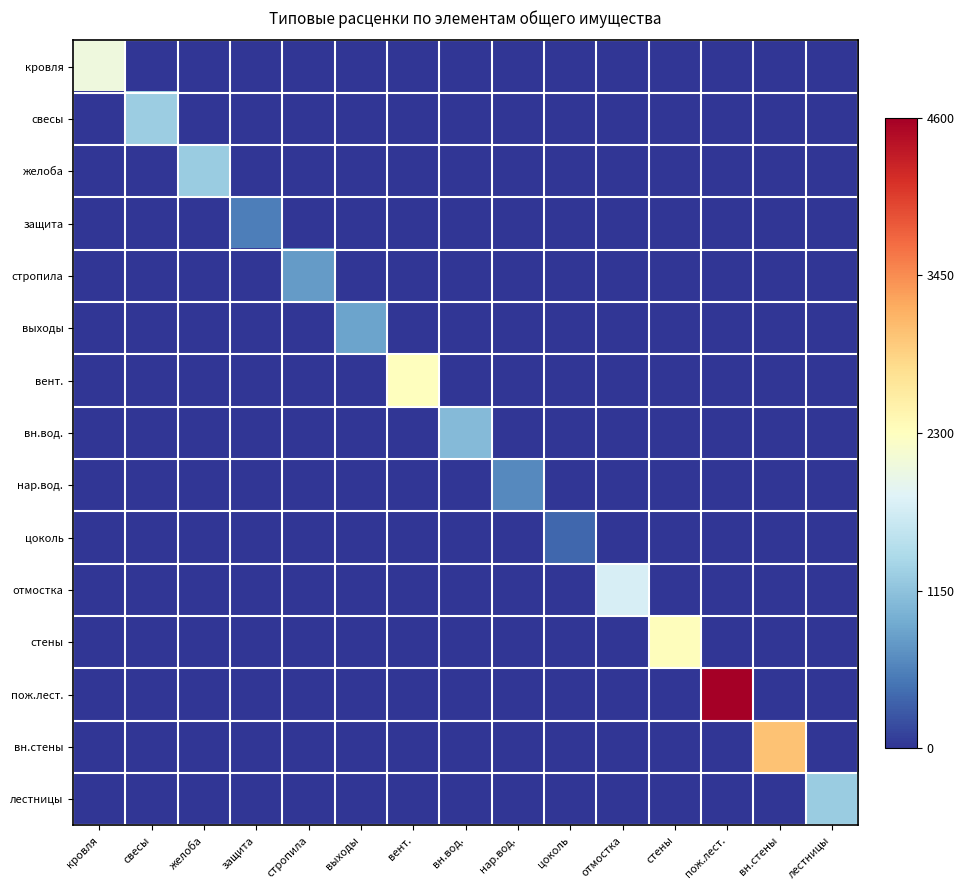

Reading right to left, transcribe all the data shown in this chart.

кровля: лестницы=0.0	вн.стены=0.0	пож.лест.=0.0	стены=0.0	отмостка=0.0	цоколь=0.0	нар.вод.=0.0	вн.вод.=0.0	вент.=0.0	выходы=0.0	стропила=0.0	защита=0.0	желоба=0.0	свесы=0.0	кровля=0.4
свесы: лестницы=0.0	вн.стены=0.0	пож.лест.=0.0	стены=0.0	отмостка=0.0	цоколь=0.0	нар.вод.=0.0	вн.вод.=0.0	вент.=0.0	выходы=0.0	стропила=0.0	защита=0.0	желоба=0.0	свесы=0.3	кровля=0.0
желоба: лестницы=0.0	вн.стены=0.0	пож.лест.=0.0	стены=0.0	отмостка=0.0	цоколь=0.0	нар.вод.=0.0	вн.вод.=0.0	вент.=0.0	выходы=0.0	стропила=0.0	защита=0.0	желоба=0.3	свесы=0.0	кровля=0.0
защита: лестницы=0.0	вн.стены=0.0	пож.лест.=0.0	стены=0.0	отмостка=0.0	цоколь=0.0	нар.вод.=0.0	вн.вод.=0.0	вент.=0.0	выходы=0.0	стропила=0.0	защита=0.1	желоба=0.0	свесы=0.0	кровля=0.0
стропила: лестницы=0.0	вн.стены=0.0	пож.лест.=0.0	стены=0.0	отмостка=0.0	цоколь=0.0	нар.вод.=0.0	вн.вод.=0.0	вент.=0.0	выходы=0.0	стропила=0.2	защита=0.0	желоба=0.0	свесы=0.0	кровля=0.0
выходы: лестницы=0.0	вн.стены=0.0	пож.лест.=0.0	стены=0.0	отмостка=0.0	цоколь=0.0	нар.вод.=0.0	вн.вод.=0.0	вент.=0.0	выходы=0.2	стропила=0.0	защита=0.0	желоба=0.0	свесы=0.0	кровля=0.0
вент.: лестницы=0.0	вн.стены=0.0	пож.лест.=0.0	стены=0.0	отмостка=0.0	цоколь=0.0	нар.вод.=0.0	вн.вод.=0.0	вент.=0.5	выходы=0.0	стропила=0.0	защита=0.0	желоба=0.0	свесы=0.0	кровля=0.0
вн.вод.: лестницы=0.0	вн.стены=0.0	пож.лест.=0.0	стены=0.0	отмостка=0.0	цоколь=0.0	нар.вод.=0.0	вн.вод.=0.2	вент.=0.0	выходы=0.0	стропила=0.0	защита=0.0	желоба=0.0	свесы=0.0	кровля=0.0
нар.вод.: лестницы=0.0	вн.стены=0.0	пож.лест.=0.0	стены=0.0	отмостка=0.0	цоколь=0.0	нар.вод.=0.1	вн.вод.=0.0	вент.=0.0	выходы=0.0	стропила=0.0	защита=0.0	желоба=0.0	свесы=0.0	кровля=0.0
цоколь: лестницы=0.0	вн.стены=0.0	пож.лест.=0.0	стены=0.0	отмостка=0.0	цоколь=0.1	нар.вод.=0.0	вн.вод.=0.0	вент.=0.0	выходы=0.0	стропила=0.0	защита=0.0	желоба=0.0	свесы=0.0	кровля=0.0
отмостка: лестницы=0.0	вн.стены=0.0	пож.лест.=0.0	стены=0.0	отмостка=0.4	цоколь=0.0	нар.вод.=0.0	вн.вод.=0.0	вент.=0.0	выходы=0.0	стропила=0.0	защита=0.0	желоба=0.0	свесы=0.0	кровля=0.0
стены: лестницы=0.0	вн.стены=0.0	пож.лест.=0.0	стены=0.5	отмостка=0.0	цоколь=0.0	нар.вод.=0.0	вн.вод.=0.0	вент.=0.0	выходы=0.0	стропила=0.0	защита=0.0	желоба=0.0	свесы=0.0	кровля=0.0
пож.лест.: лестницы=0.0	вн.стены=0.0	пож.лест.=1.0	стены=0.0	отмостка=0.0	цоколь=0.0	нар.вод.=0.0	вн.вод.=0.0	вент.=0.0	выходы=0.0	стропила=0.0	защита=0.0	желоба=0.0	свесы=0.0	кровля=0.0
вн.стены: лестницы=0.0	вн.стены=0.7	пож.лест.=0.0	стены=0.0	отмостка=0.0	цоколь=0.0	нар.вод.=0.0	вн.вод.=0.0	вент.=0.0	выходы=0.0	стропила=0.0	защита=0.0	желоба=0.0	свесы=0.0	кровля=0.0
лестницы: лестницы=0.3	вн.стены=0.0	пож.лест.=0.0	стены=0.0	отмостка=0.0	цоколь=0.0	нар.вод.=0.0	вн.вод.=0.0	вент.=0.0	выходы=0.0	стропила=0.0	защита=0.0	желоба=0.0	свесы=0.0	кровля=0.0